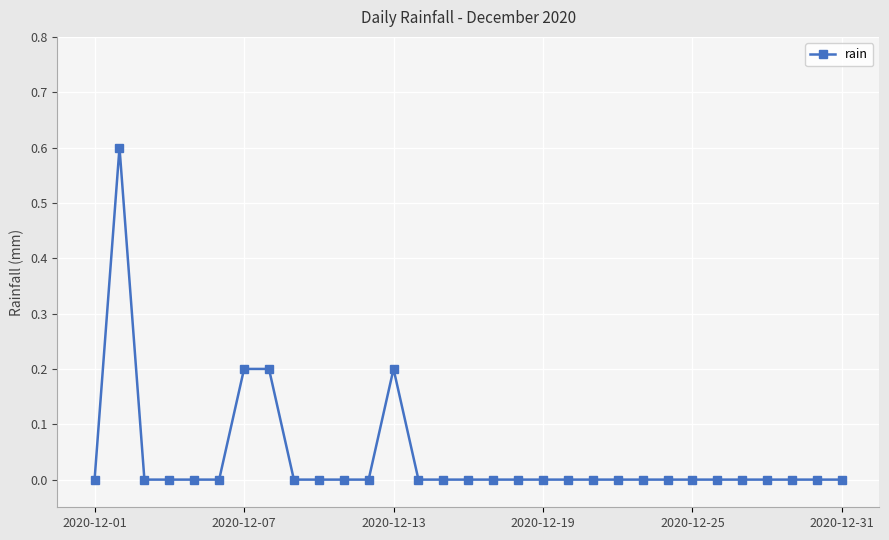

True or false: the data has more than 0 interior local peaks.

True